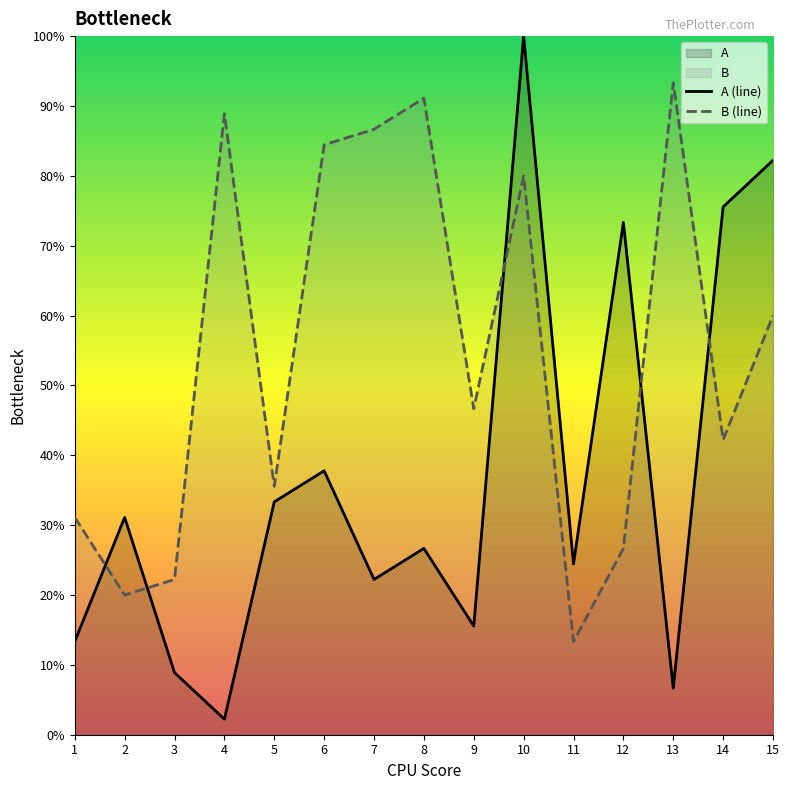

Between 6 and 14, which is larger?

14